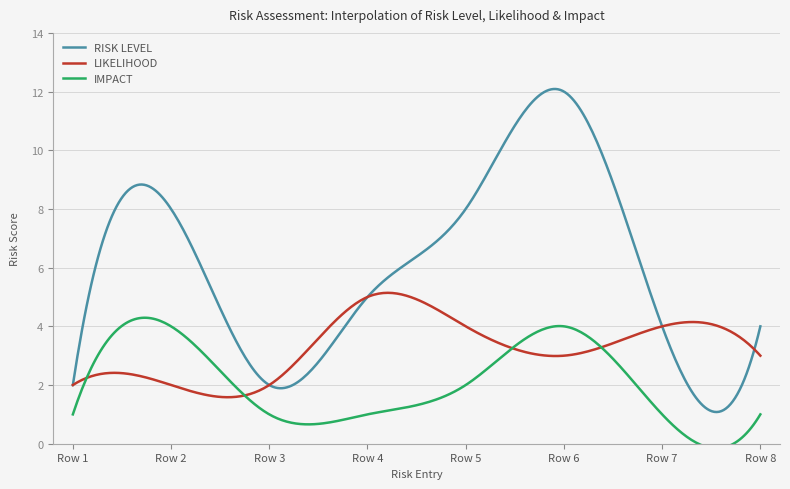

How many lines are shown in the chart?

3